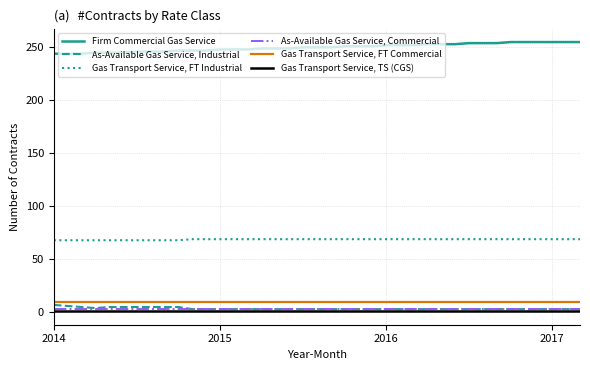

Rank the series by their maximum value, from highest to lowest.

Firm Commercial Gas Service, Gas Transport Service, FT Industrial, Gas Transport Service, FT Commercial, As-Available Gas Service, Industrial, As-Available Gas Service, Commercial, Gas Transport Service, TS (CGS)